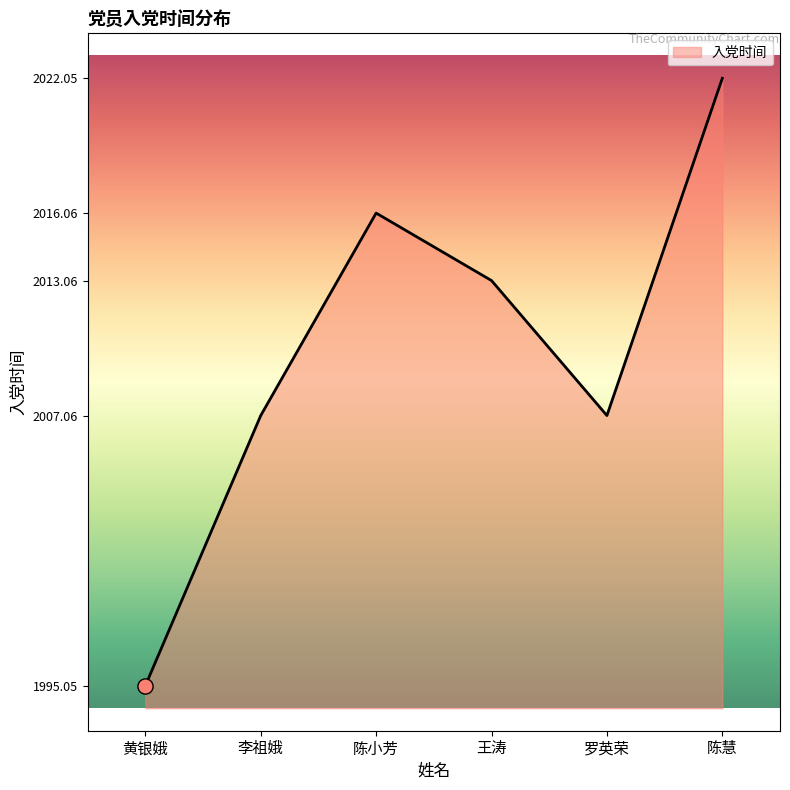

Between 陈慧 and 李祖娥, which is larger?

陈慧